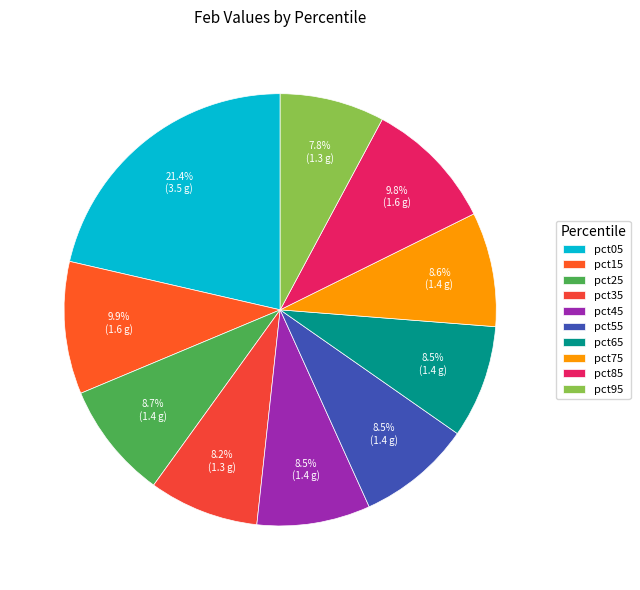

To the nearest percent, what percentage of the pie is pct45?

8%